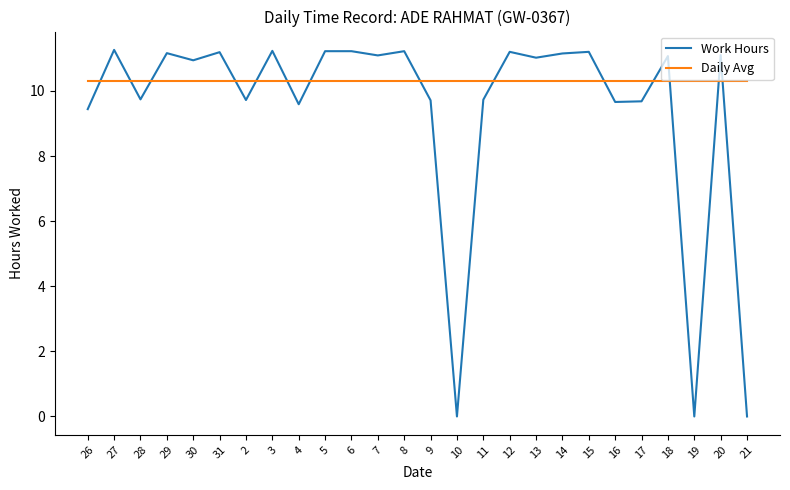

What is the difference between the second highest and second lowest values in the Work Hours series?

11.2